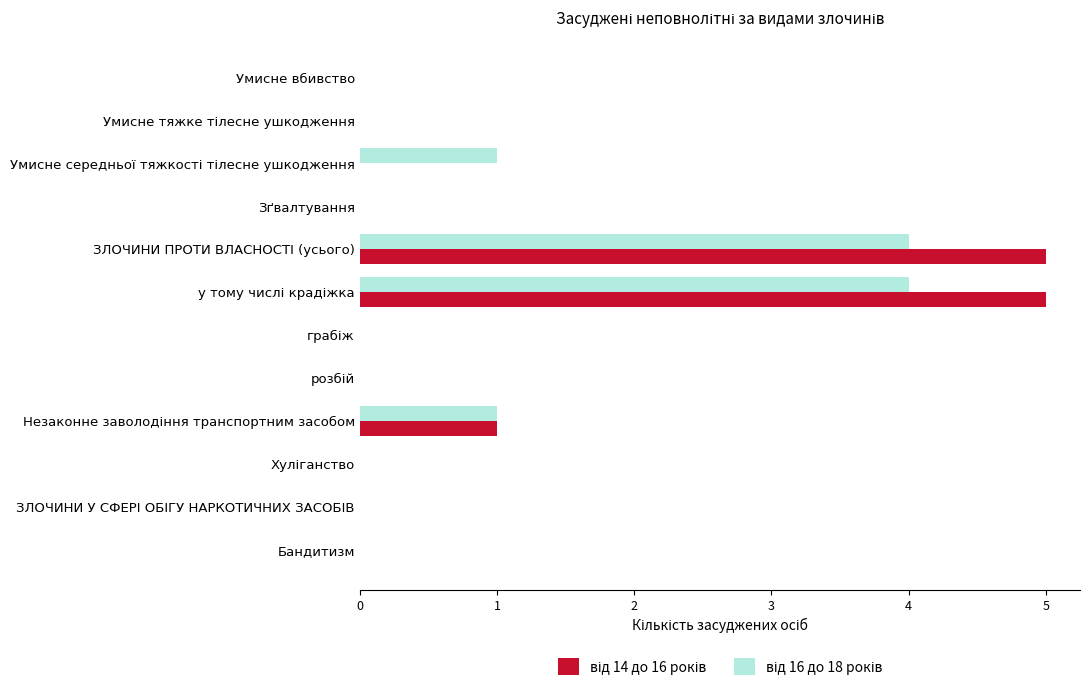

What is the maximum value shown in the chart?

5